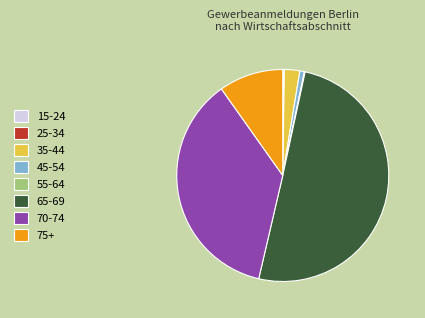

What is the majority slice?

65-69